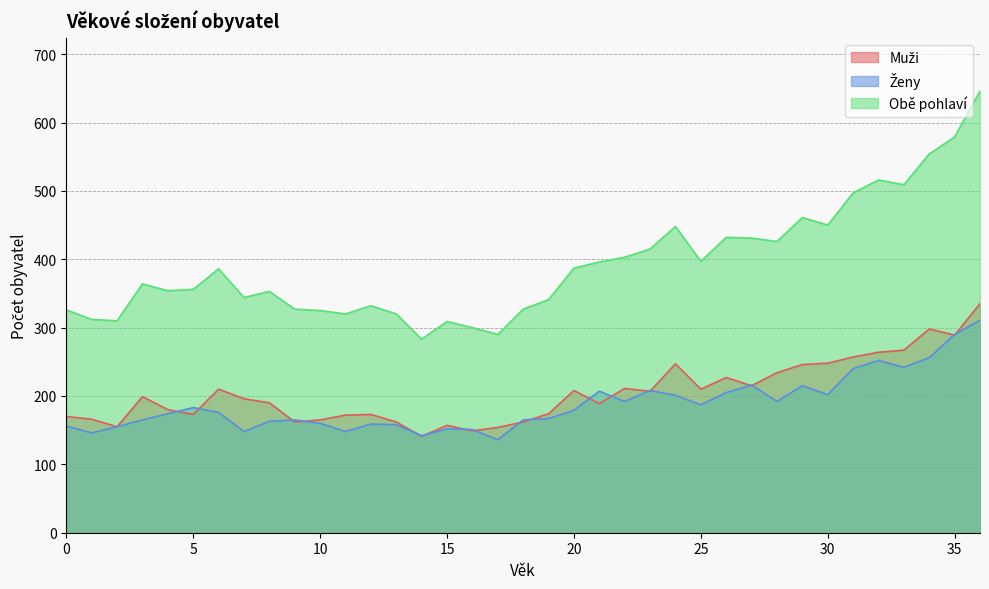

What is the difference between the second highest and minimum values in the Ženy series?

154